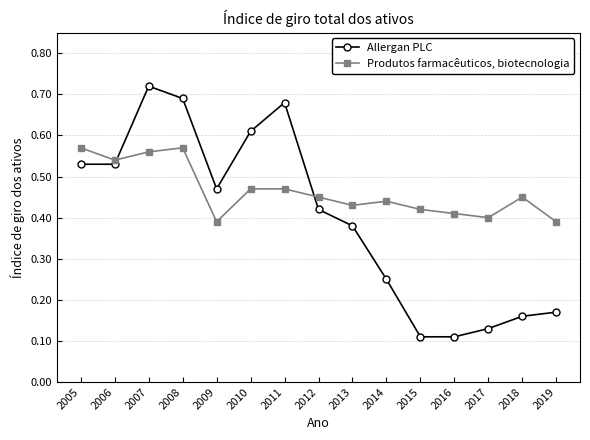

Which category has the highest value across all series?

2007